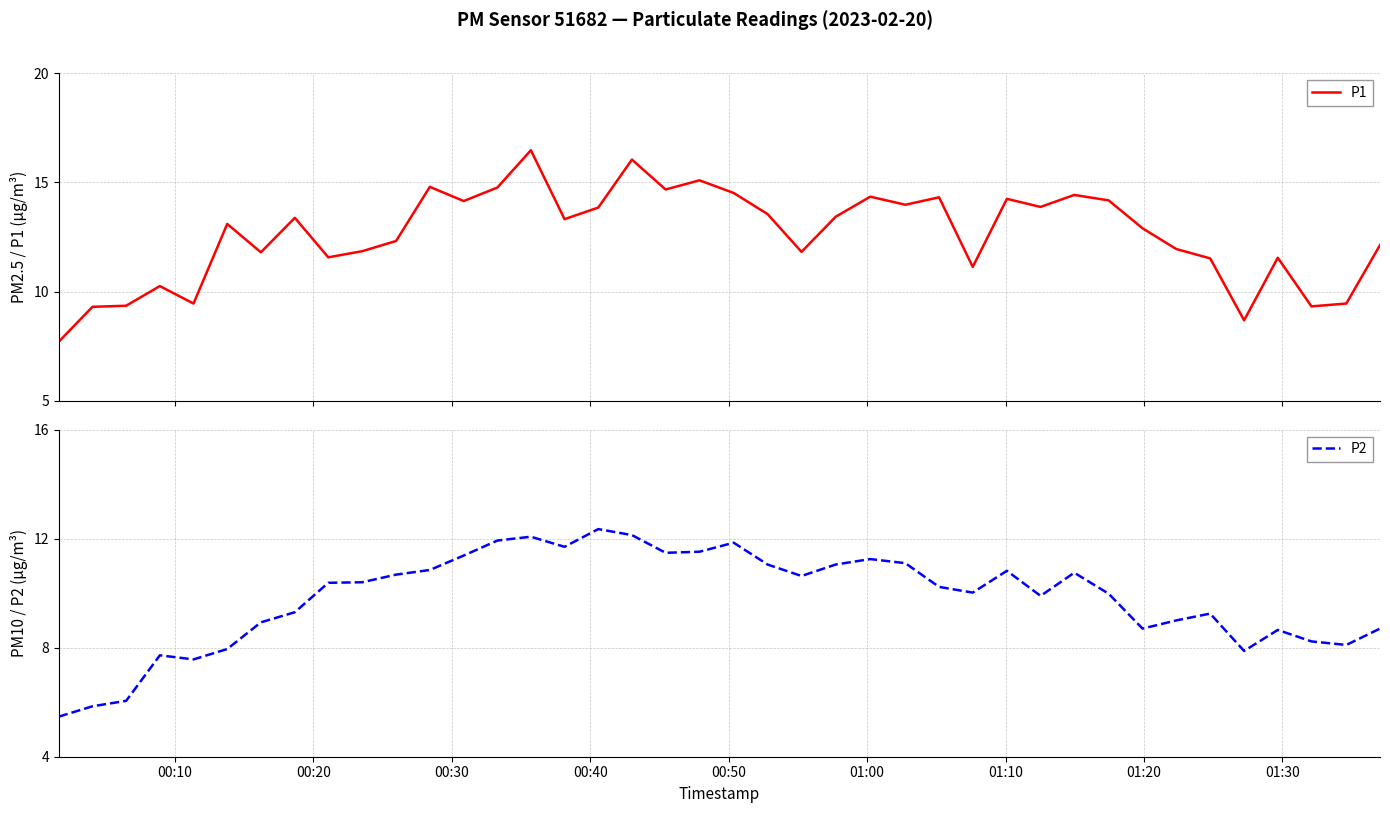

What is the average value of the P2 series?

9.8